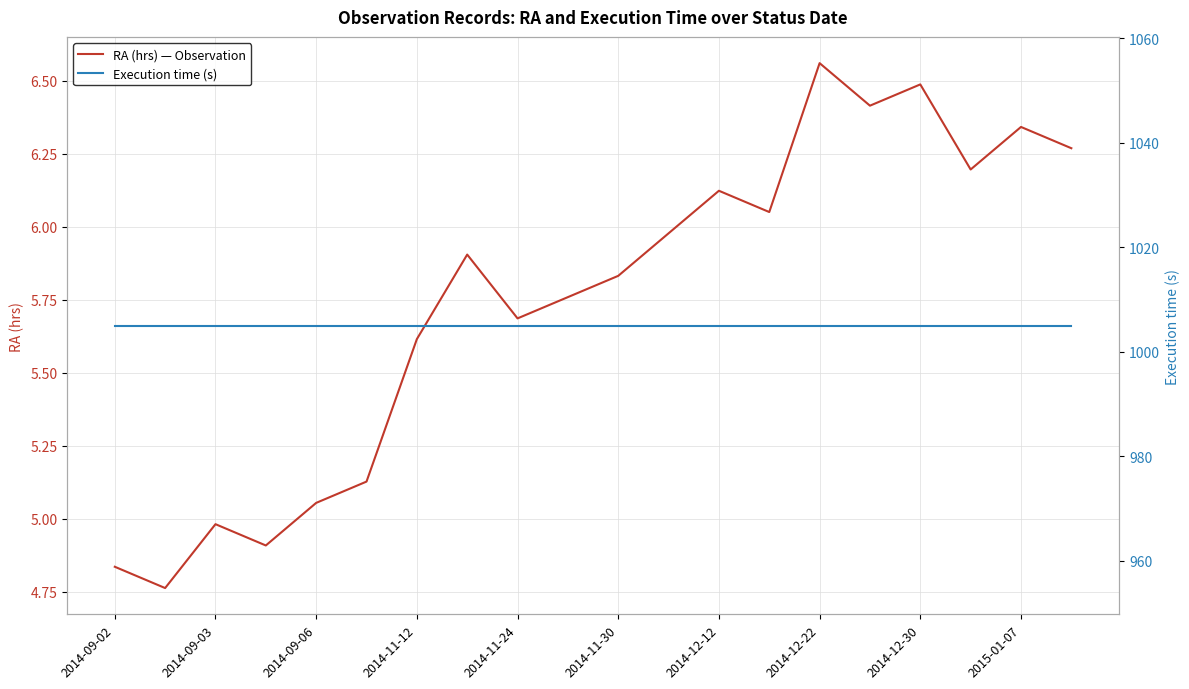

The value of RA (hrs) — Observation at 2014-11-24 is 9.2. True or false?

False